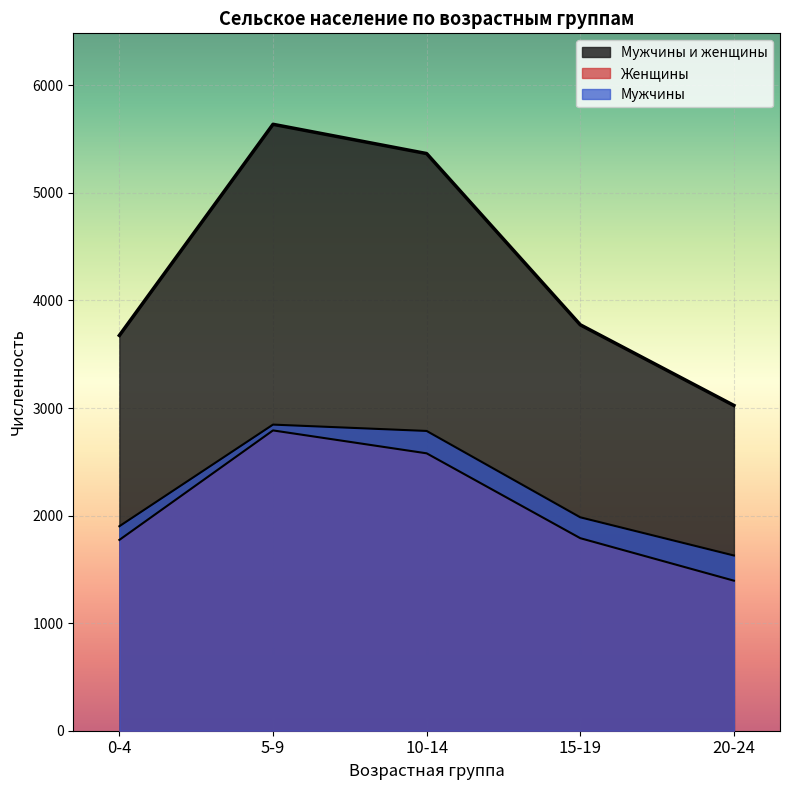

Does the chart display data point markers on the line(s)?

No